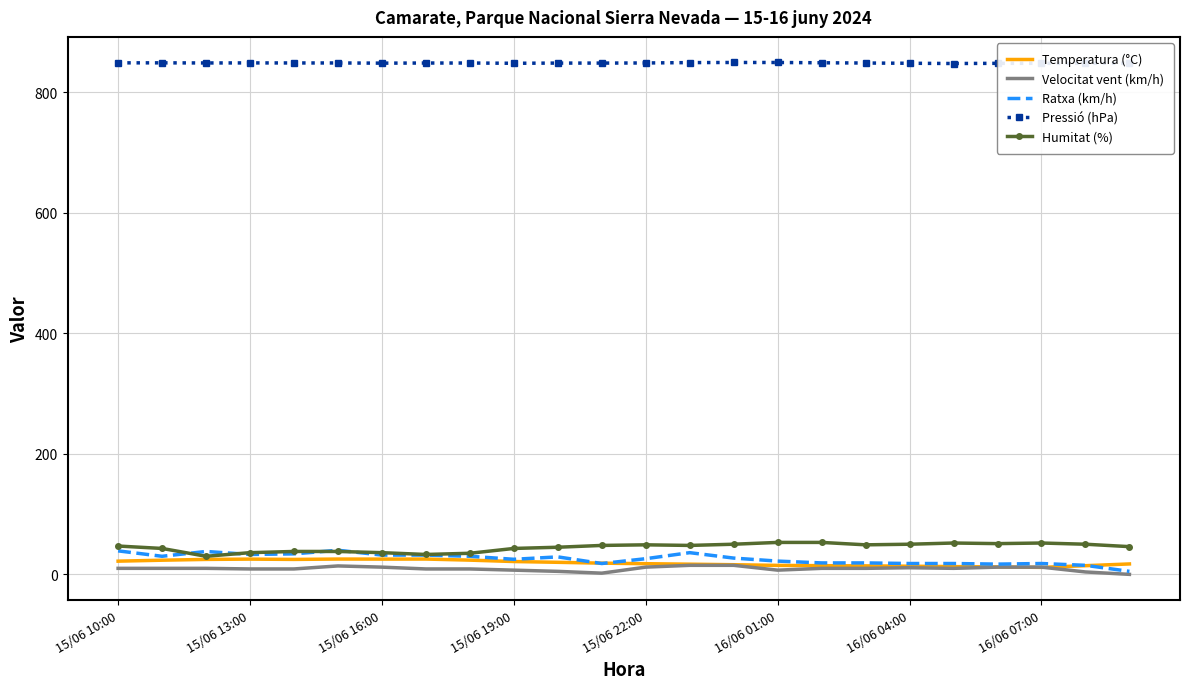

Which series has the largest total across all categories?

Pressió (hPa)